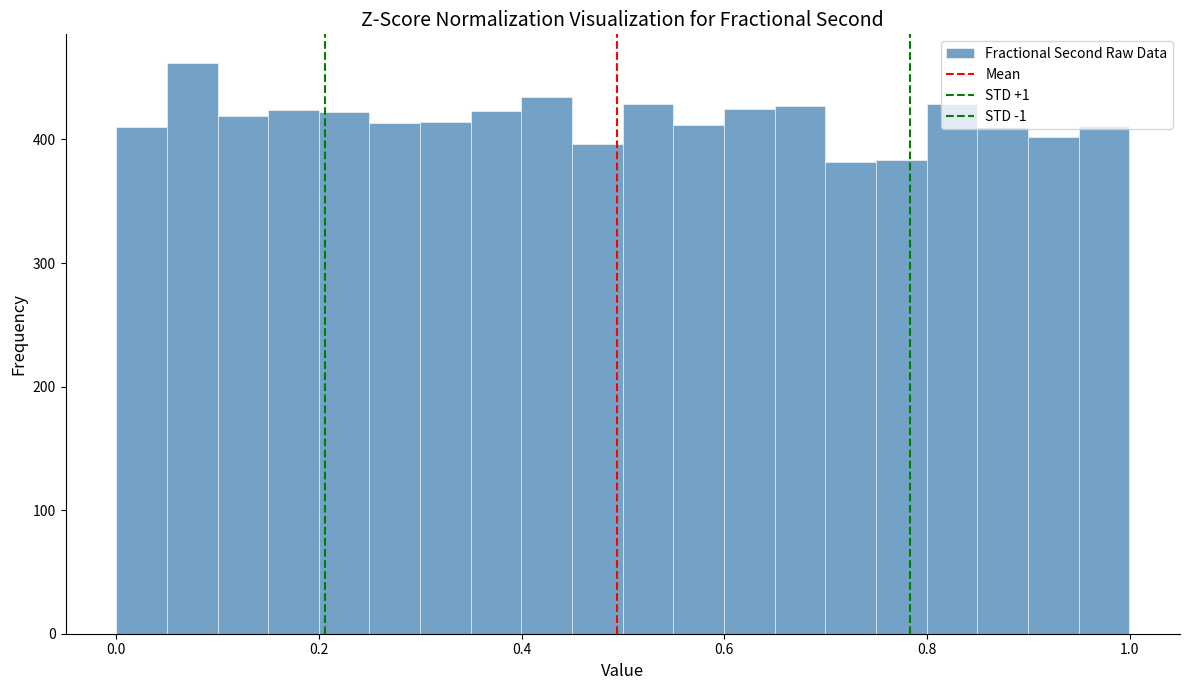

Around what value on the x-axis is the tallest bar? Give the approximate position of its centre, as read against the axis.

0.08